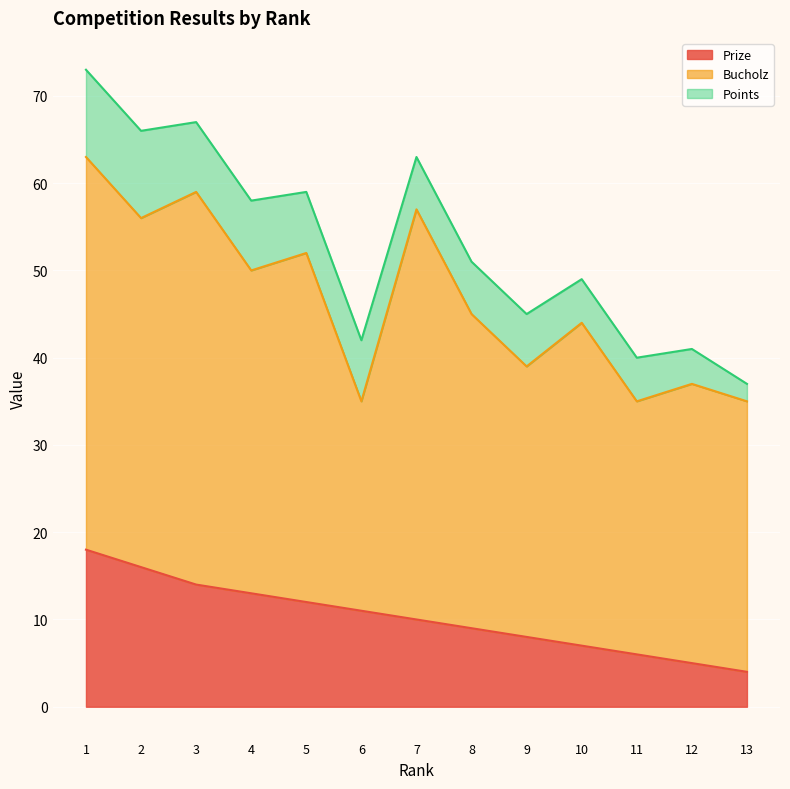

What are all the series names shown in the legend?

Prize, Bucholz, Points